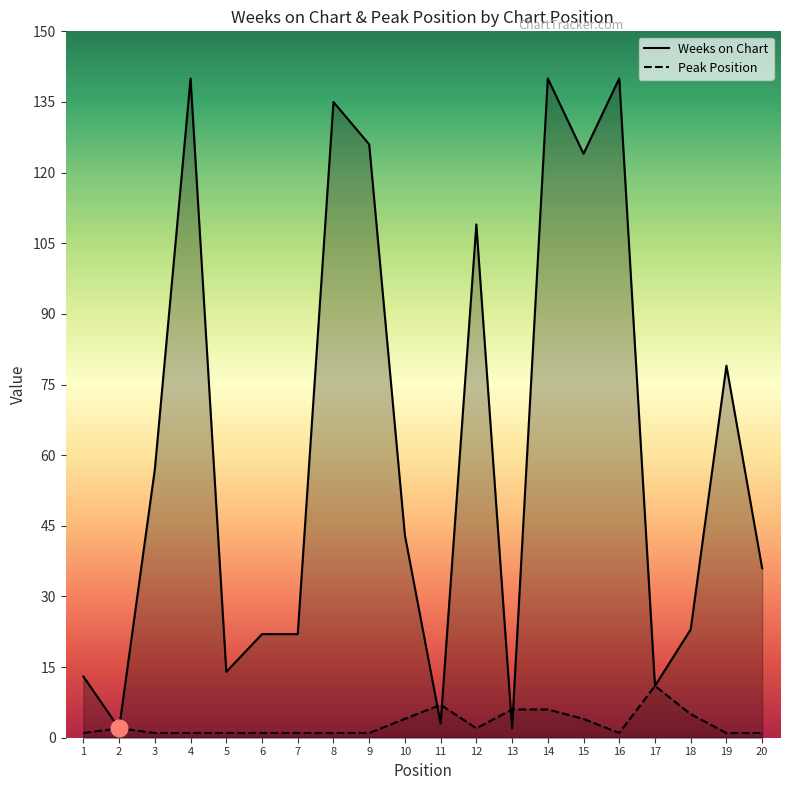

Is it true that Weeks on Chart equals 27 at 10?

False